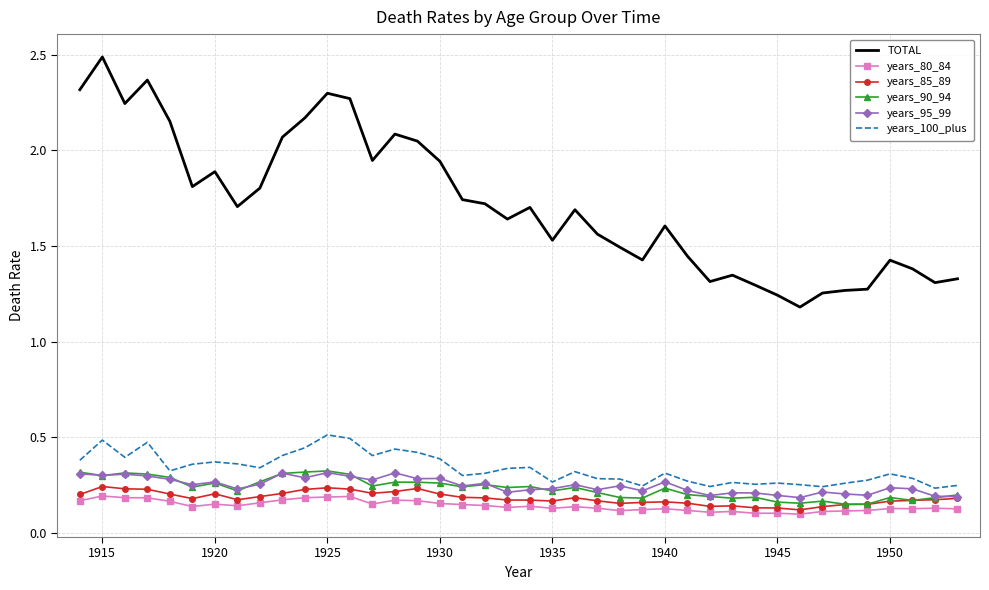

True or false: TOTAL and years_95_99 intersect in this chart.

False